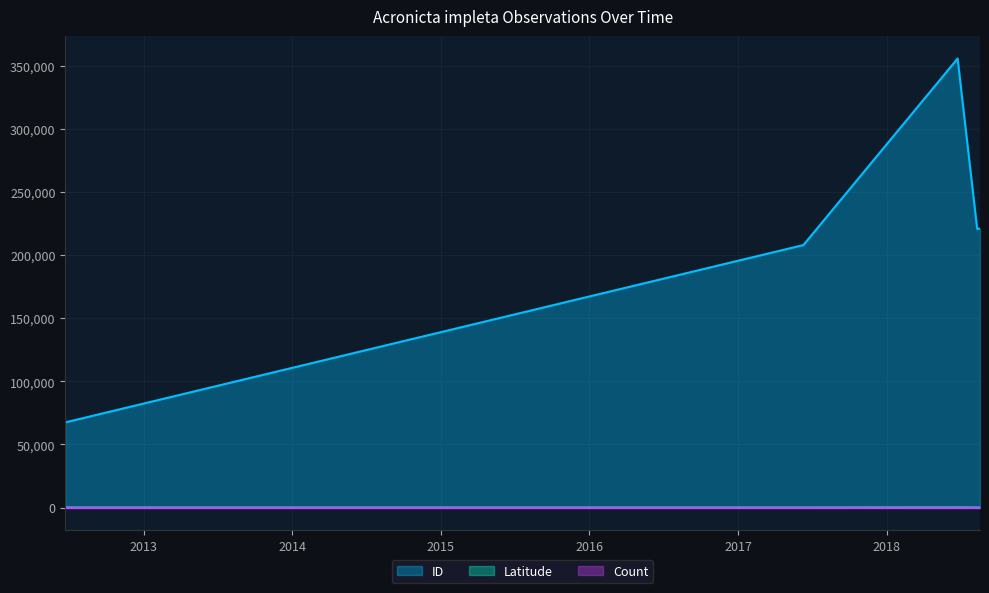

What is the label of the 4th point from the right?

2017-06-10